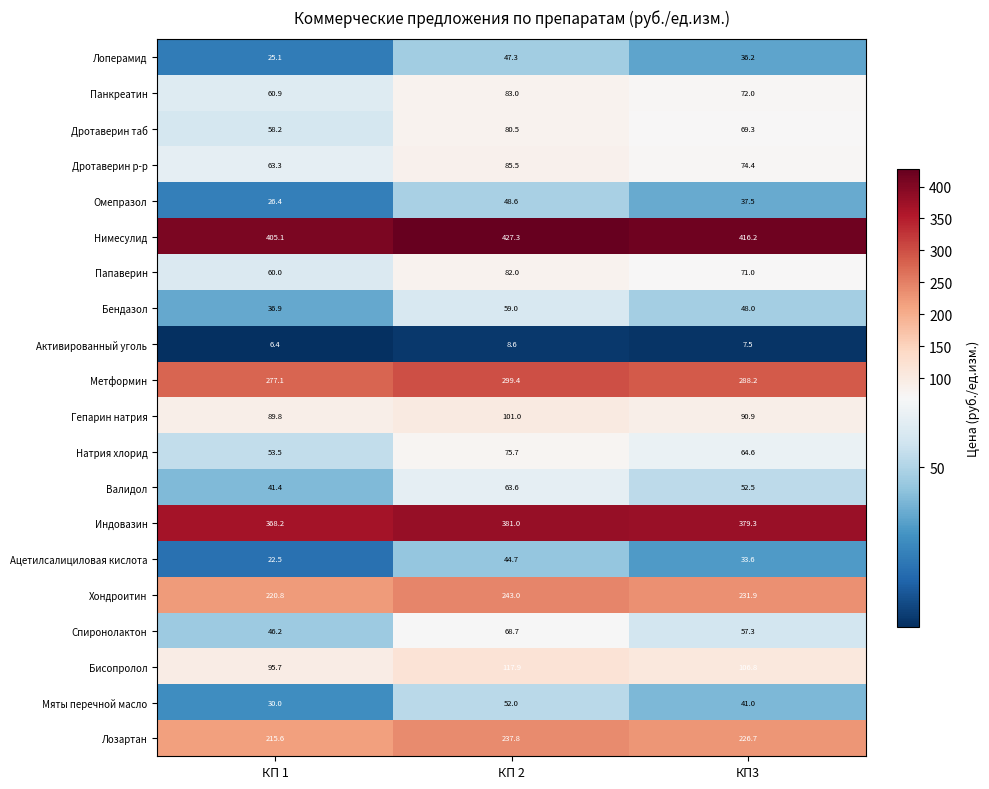

What is the lowest value of the Мяты перечной масло series?

30.0